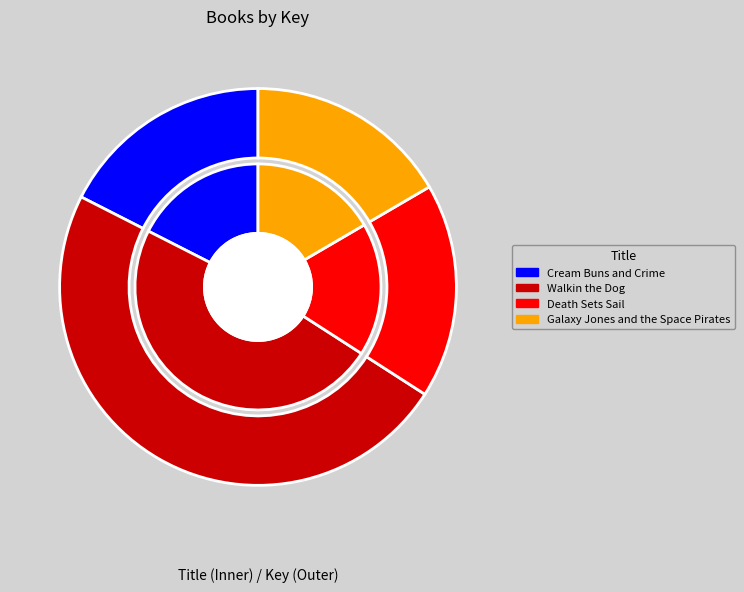

Which slice is the largest?

Walkin the Dog